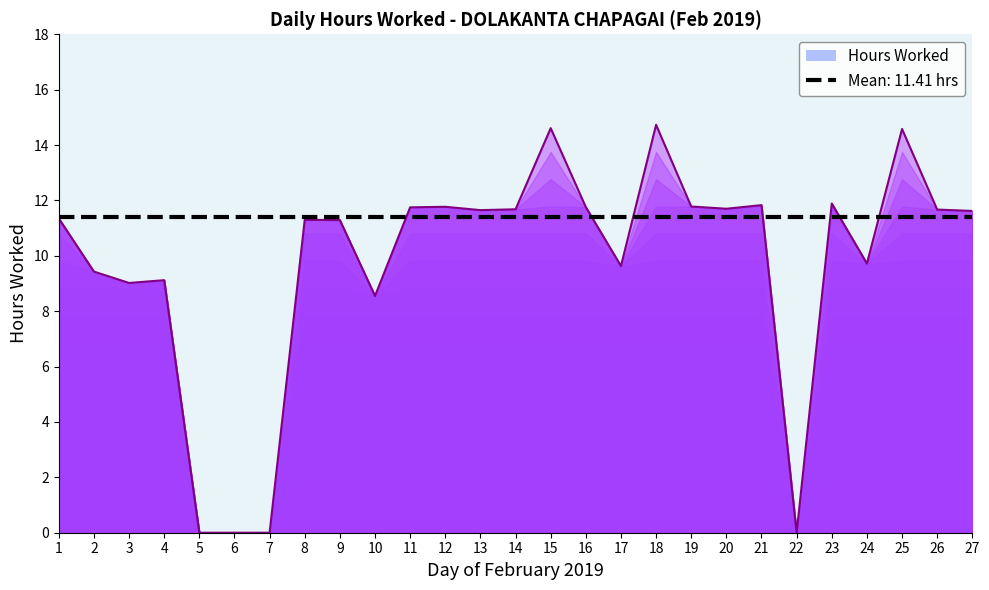

What is the change in value from 9 to 21?

+0.5